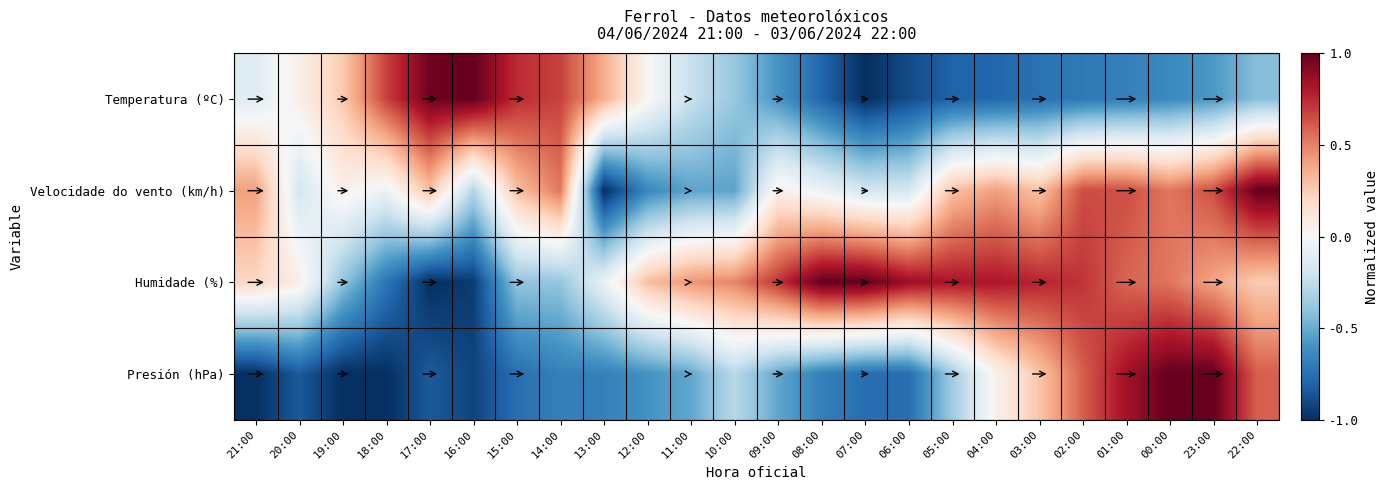

List the series in order of their overall mean, lowest first.

Presión (hPa), Temperatura (ºC), Velocidade do vento (km/h), Humidade (%)